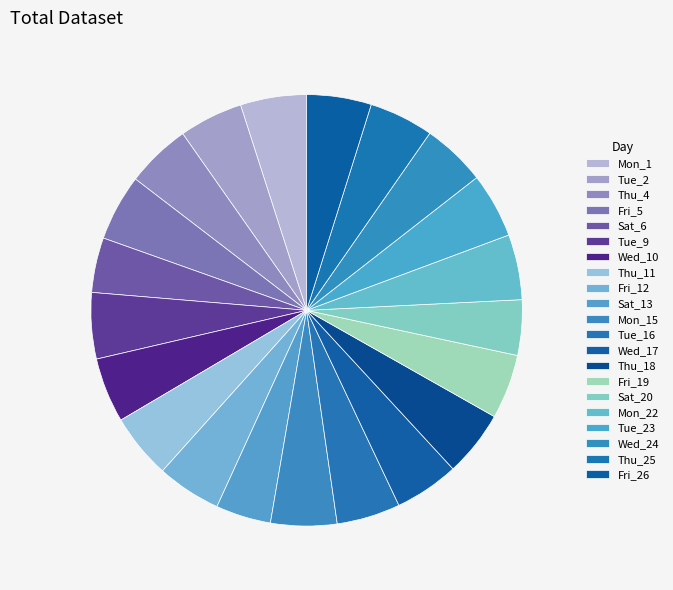

How many segments does this pie chart have?

21